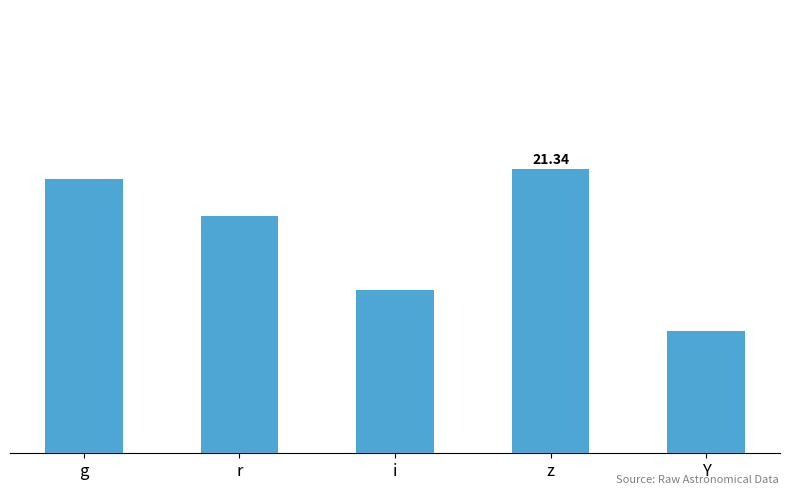

The chart shows a value of 38.4 at z. True or false?

False